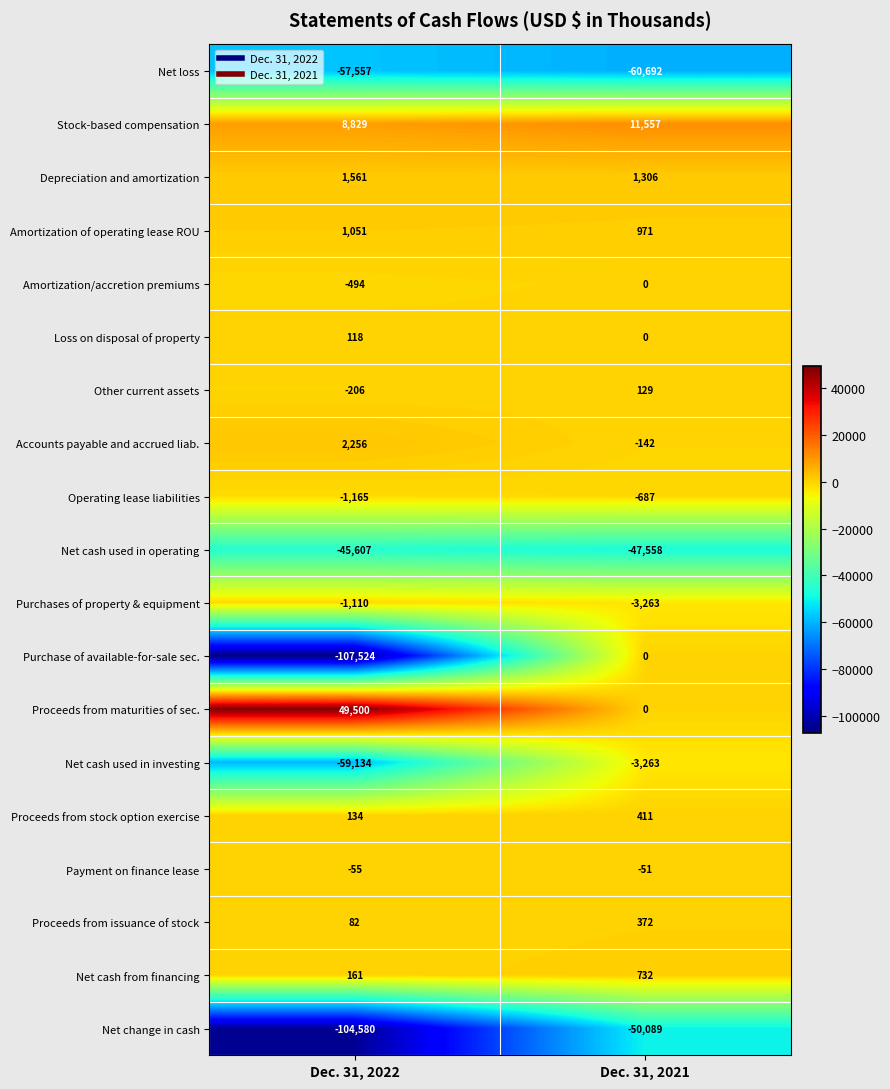

True or false: Proceeds from issuance of stock has a value of 517 at Dec. 31, 2021.

False